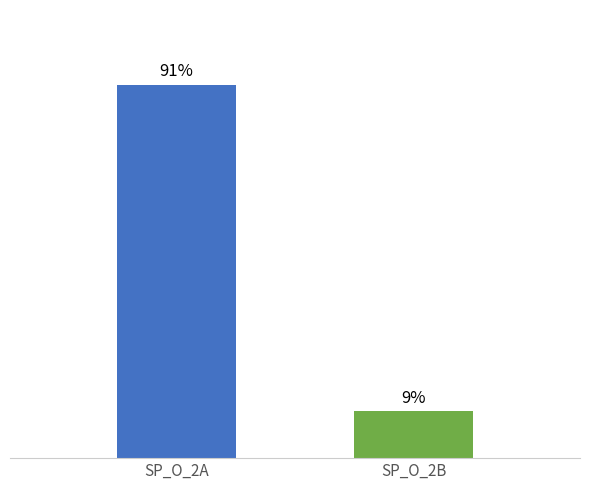

Is it true that the value at SP_O_2B is 0?

False